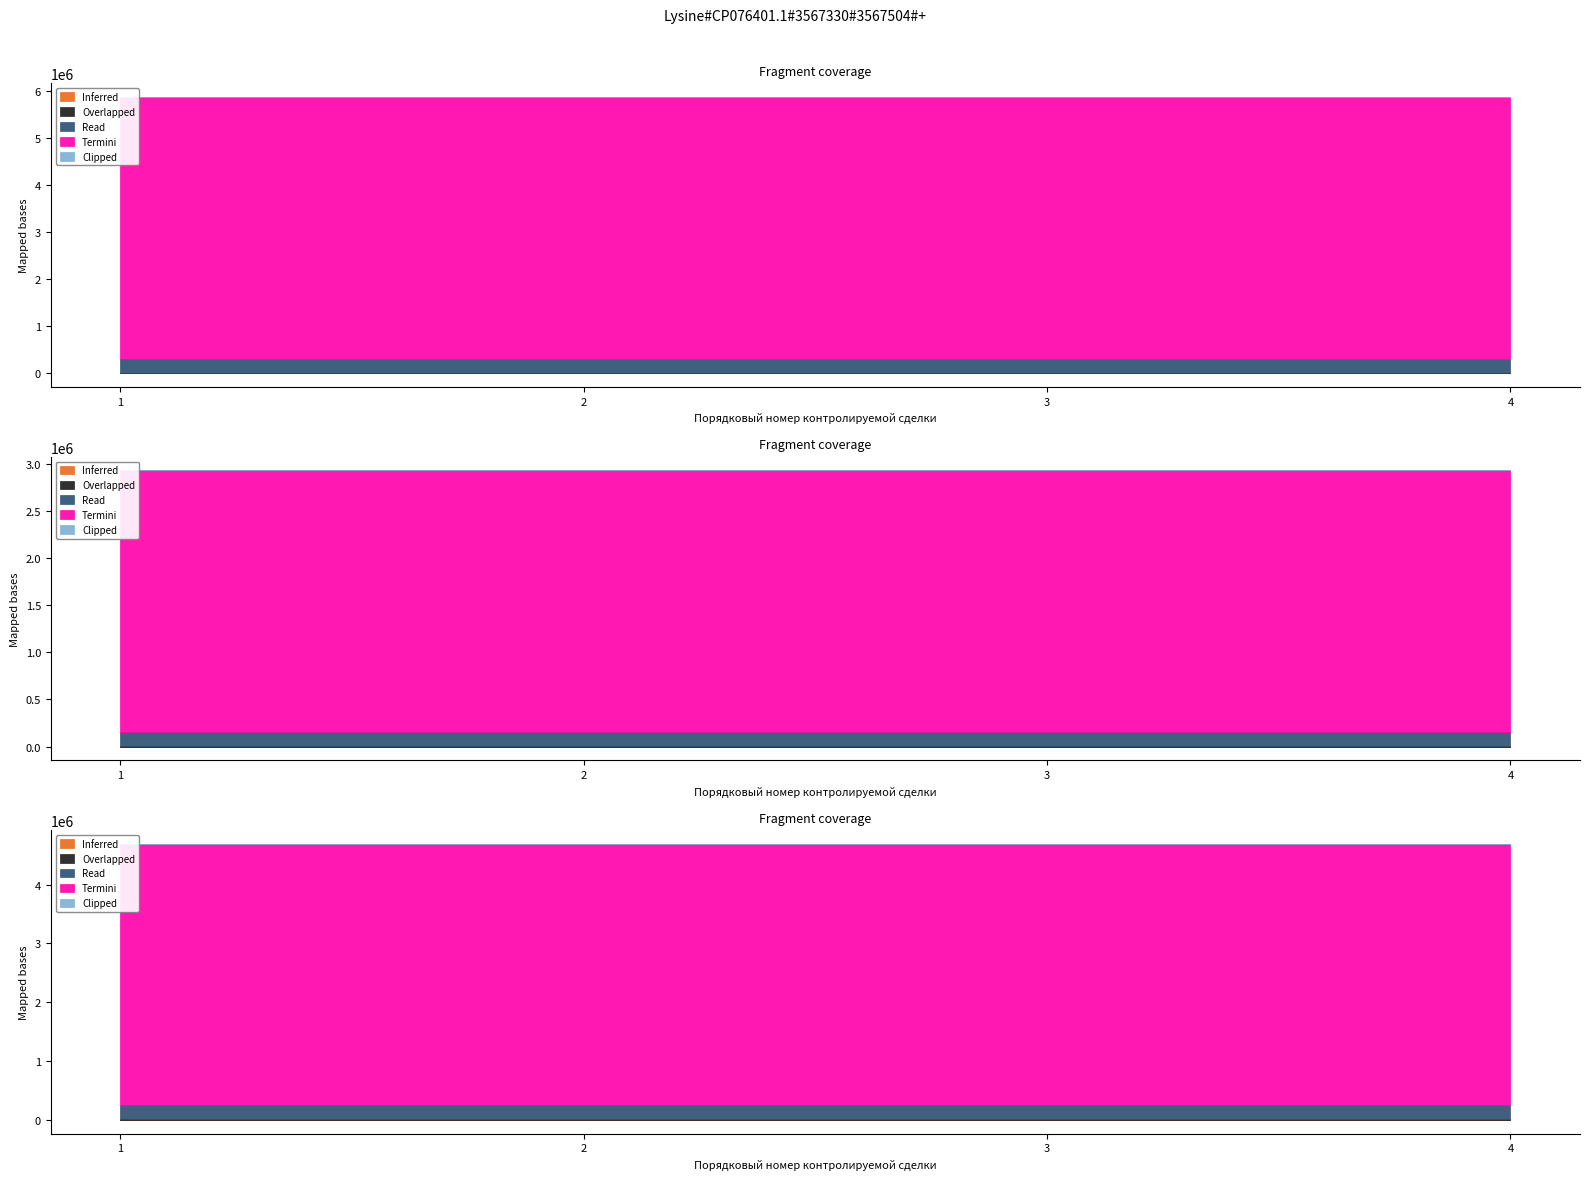

True or false: Termini and Inferred cross at least once.

False